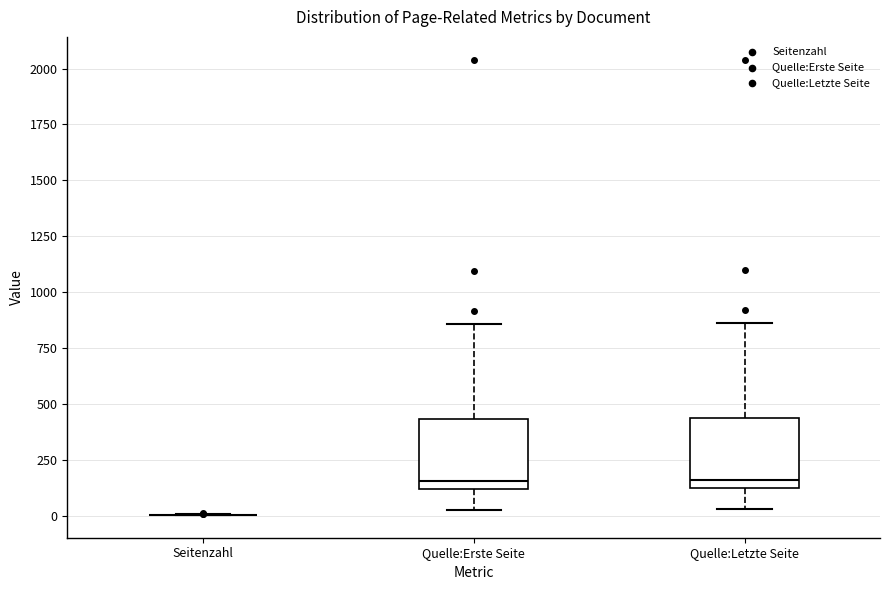

Reading left to right, read every box against the y-axis: the position of its median line, the range the box covers, and the ends of its whiskers. The values are not printed on the chart, so give them approximately, as read against the axis.

Seitenzahl: box collapsed to a line at 0, whiskers 0 to 0
Quelle:Erste Seite: median 150, box 100 to 450, whiskers 50 to 850
Quelle:Letzte Seite: median 150 (just above the box's lower edge), box 150 to 450, whiskers 50 to 850